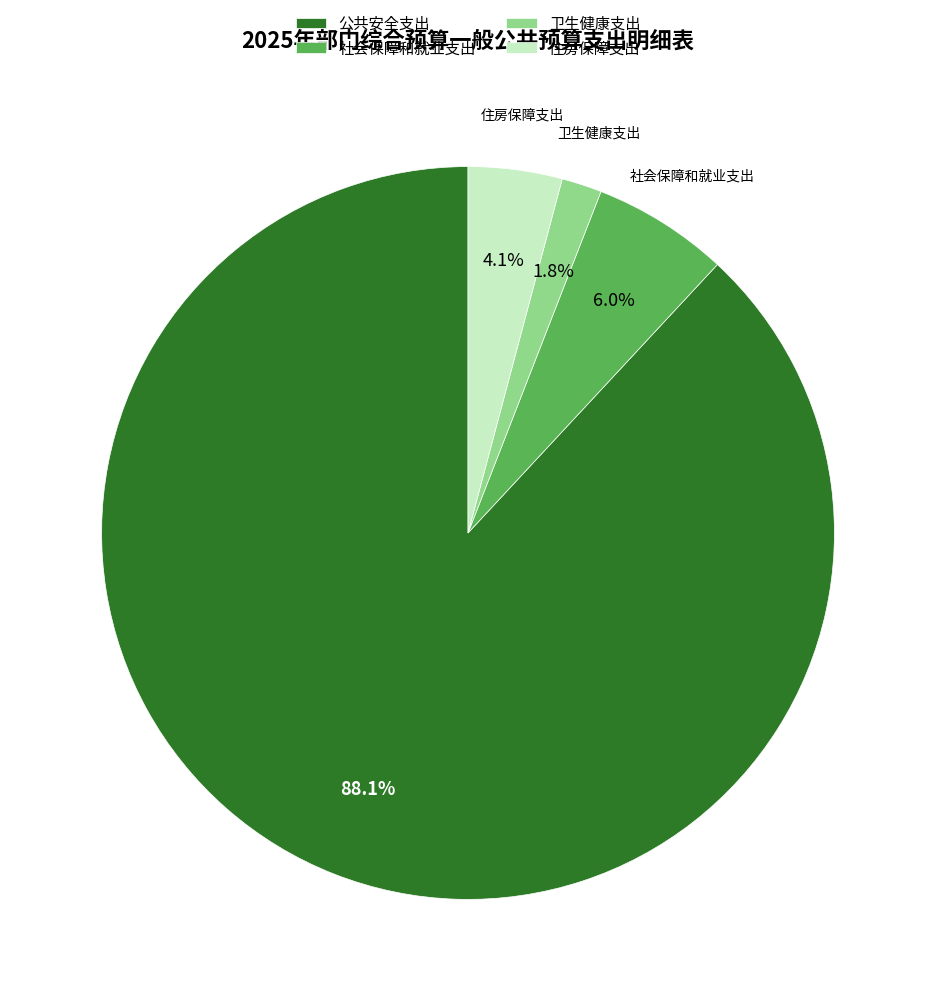

What is the total percentage of 公共安全支出 and 住房保障支出?

92.2%